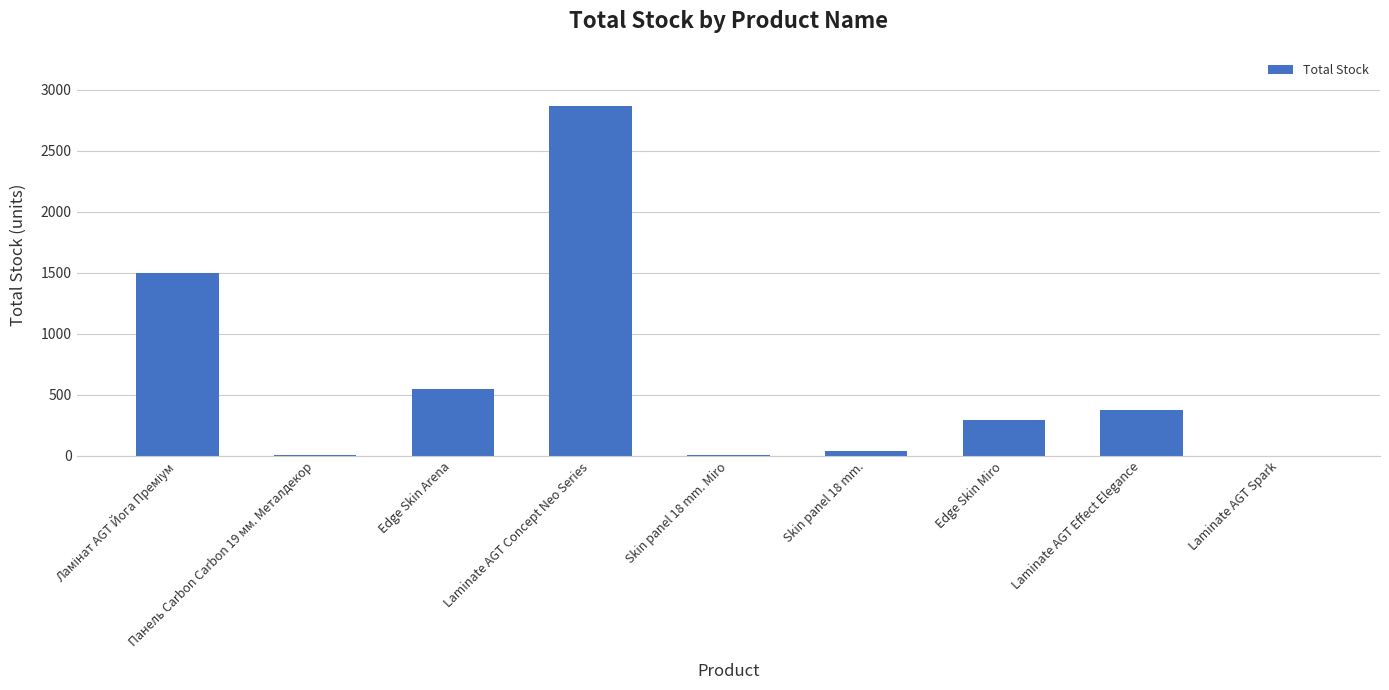

What is the average value?

629